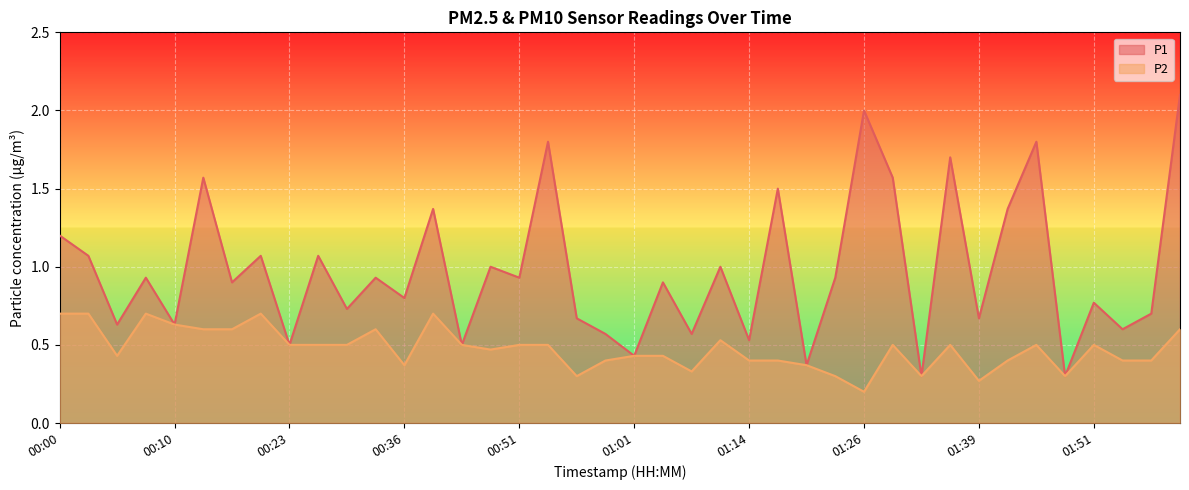

What are all the series names shown in the legend?

P1, P2